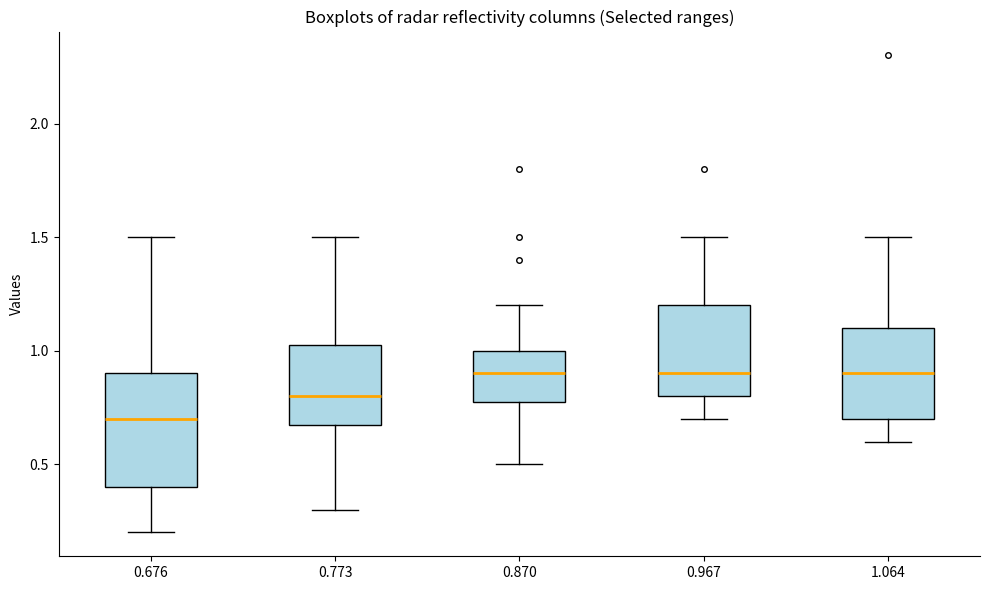

Reading left to right, transcribe this box plot: for each box, give where its median line is, the range the box spans, and where its two whiskers end, as read against the y-axis. The values are not printed on the chart, so give them approximately, as read against the axis.

0.676: median 0.70, box 0.40 to 0.90, whiskers 0.20 to 1.50
0.773: median 0.80, box 0.70 to 1.05, whiskers 0.30 to 1.50
0.870: median 0.90, box 0.80 to 1.00, whiskers 0.50 to 1.20
0.967: median 0.90, box 0.80 to 1.20, whiskers 0.70 to 1.50
1.064: median 0.90, box 0.70 to 1.10, whiskers 0.60 to 1.50